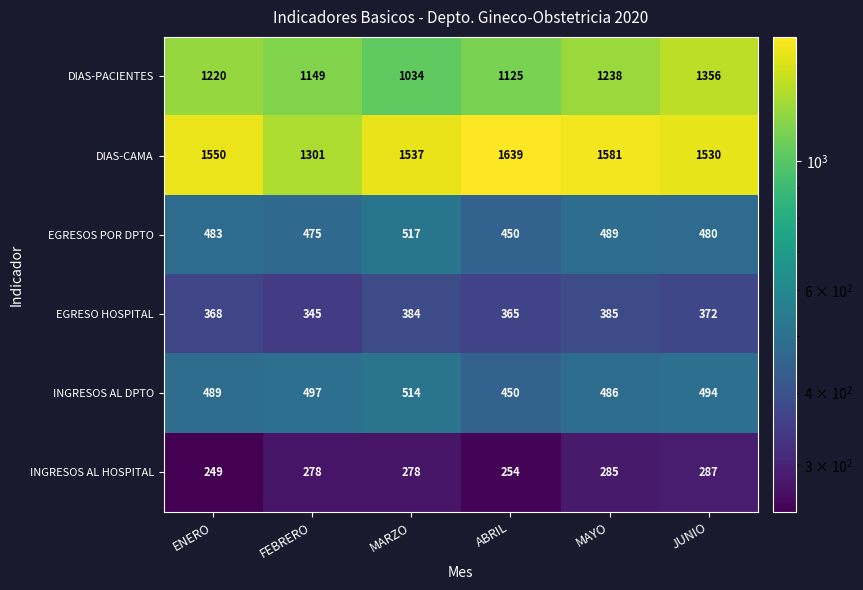

What is the difference between the EGRESO HOSPITAL values at ABRIL and MAYO?

20